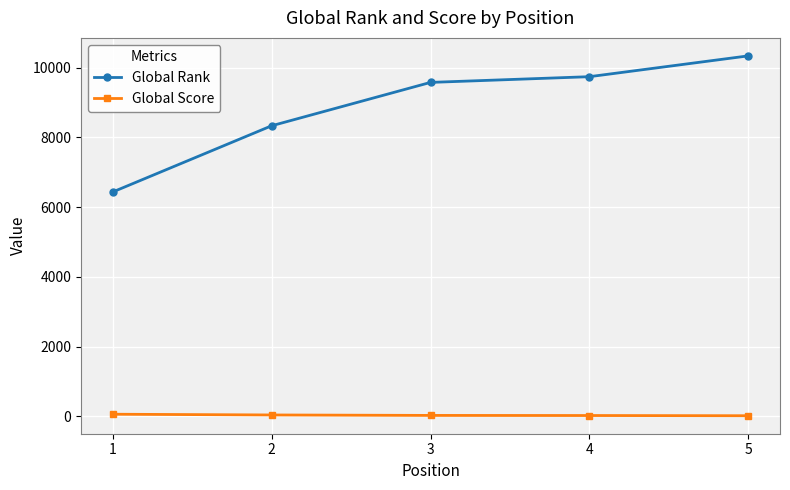

Is the value of Global Rank at 4 greater than the value of Global Score at 5?

Yes